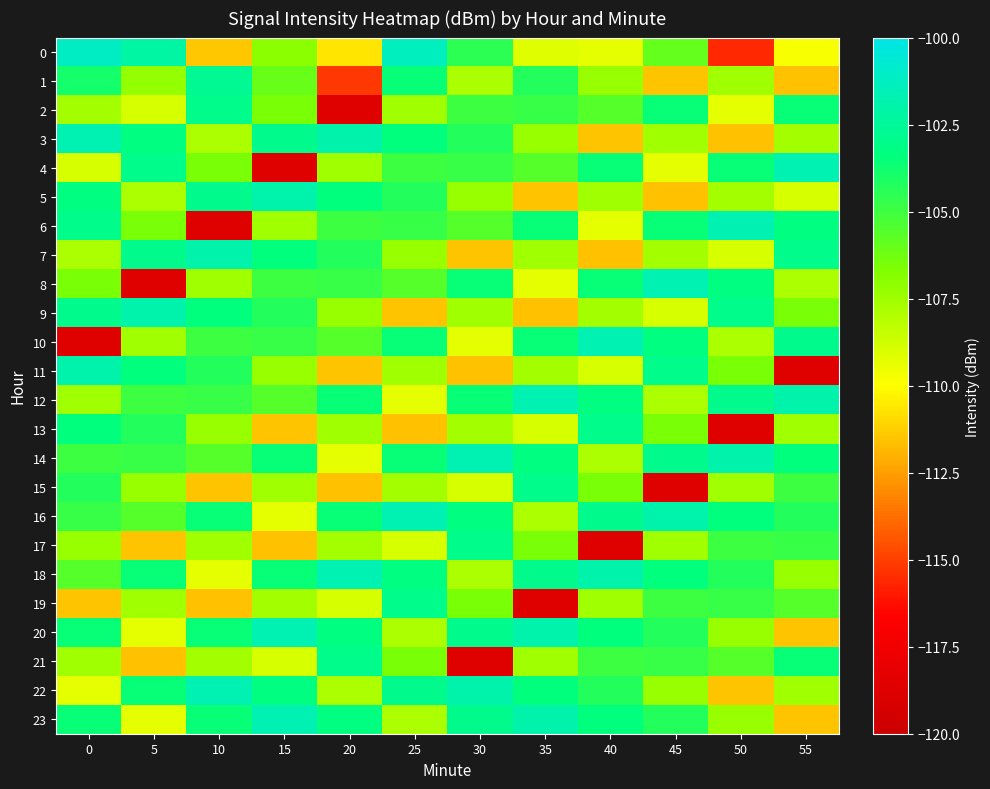

What is the spread (max minus min) of values at 35?

17.0